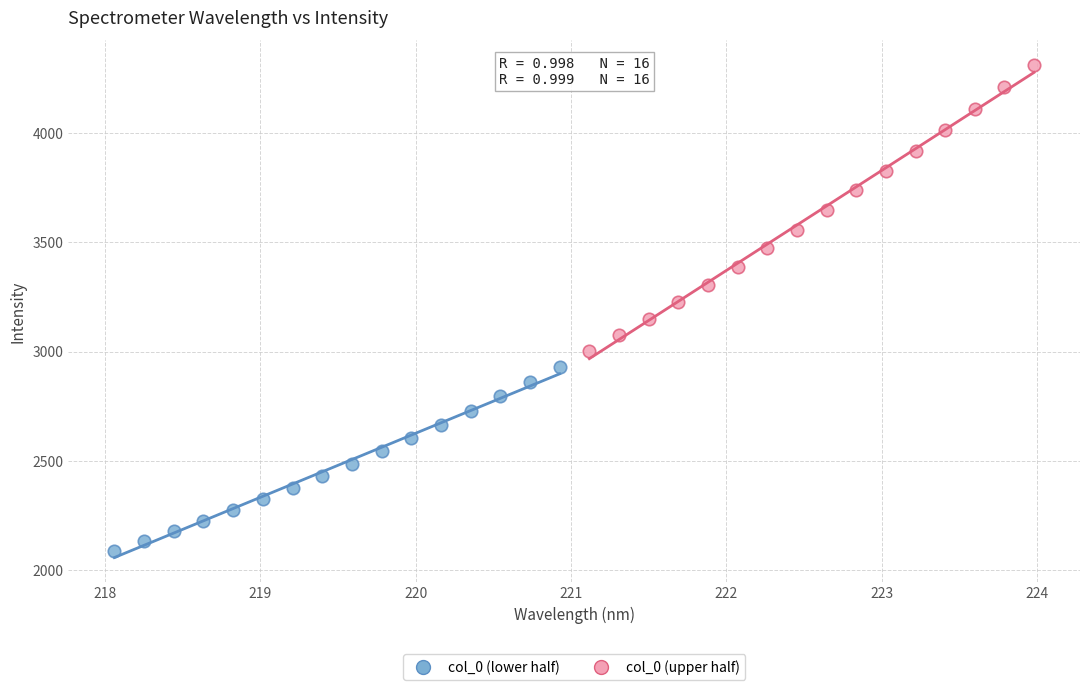

Which series has the widest spread of Y values?

col_0 (upper half)